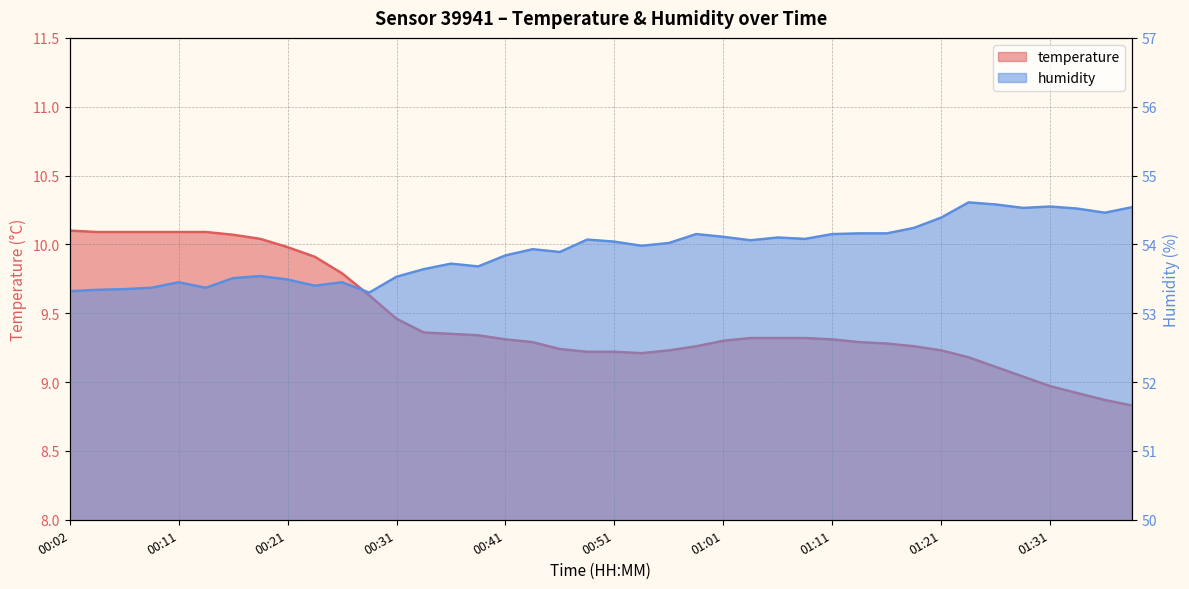

What is the difference between the maximum and second lowest values in the humidity series?

1.3